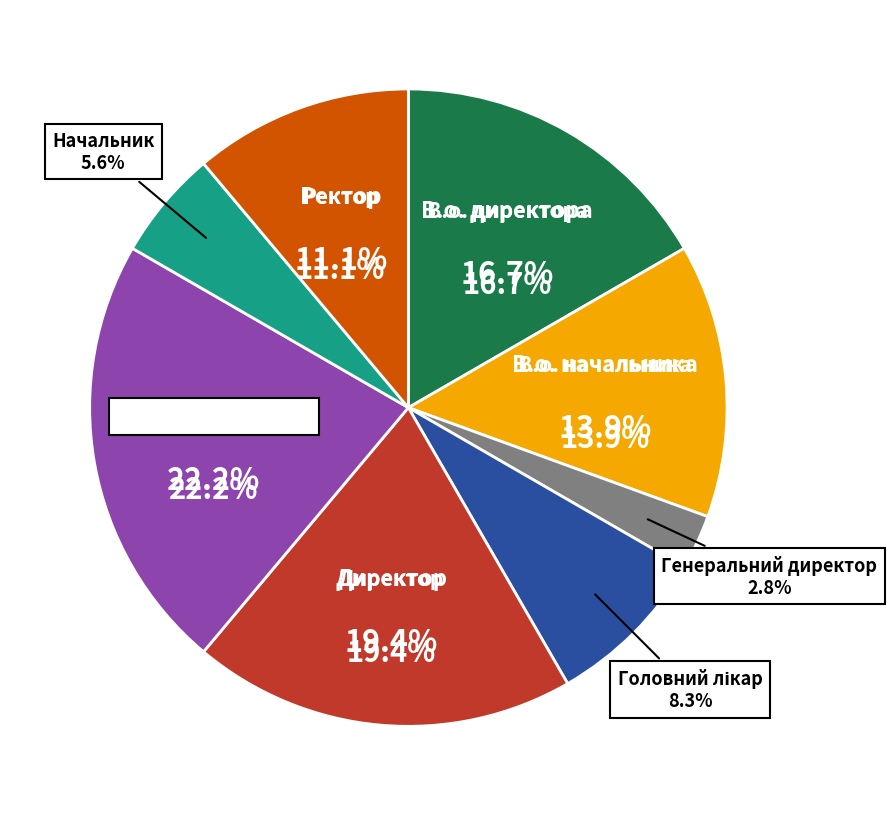

To the nearest percent, what is the difference between the Головний лікар and Начальник slice percentages?

3%